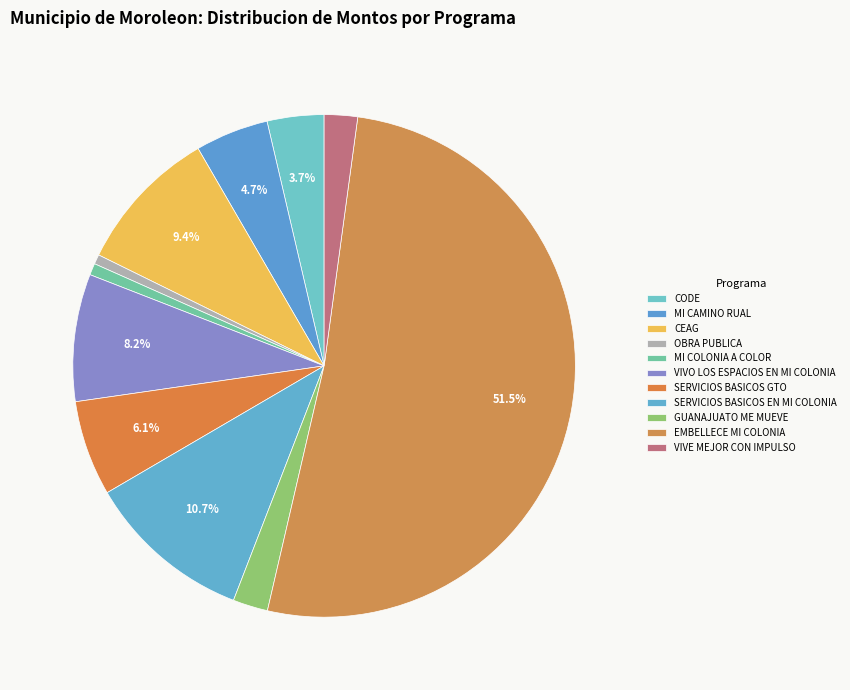

To the nearest percent, what percentage of the pie is MI CAMINO RUAL?

5%